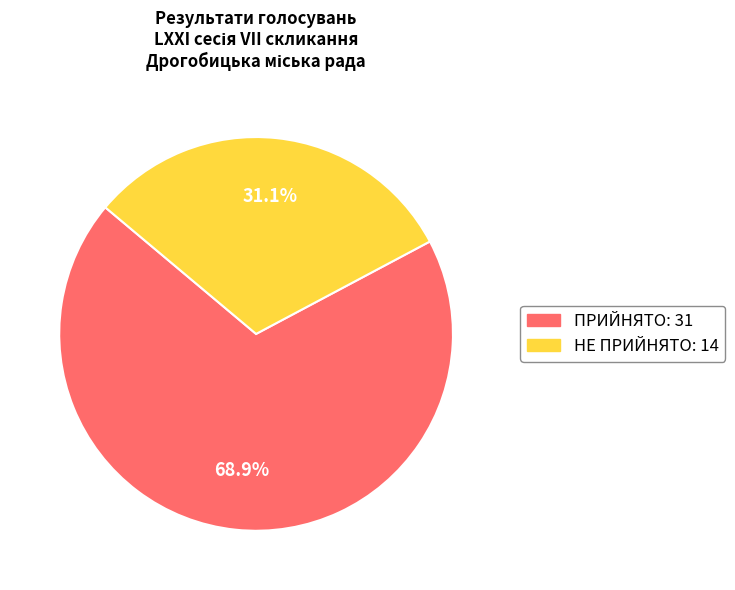

Which has a higher value, ПРИЙНЯТО or НЕ ПРИЙНЯТО?

ПРИЙНЯТО